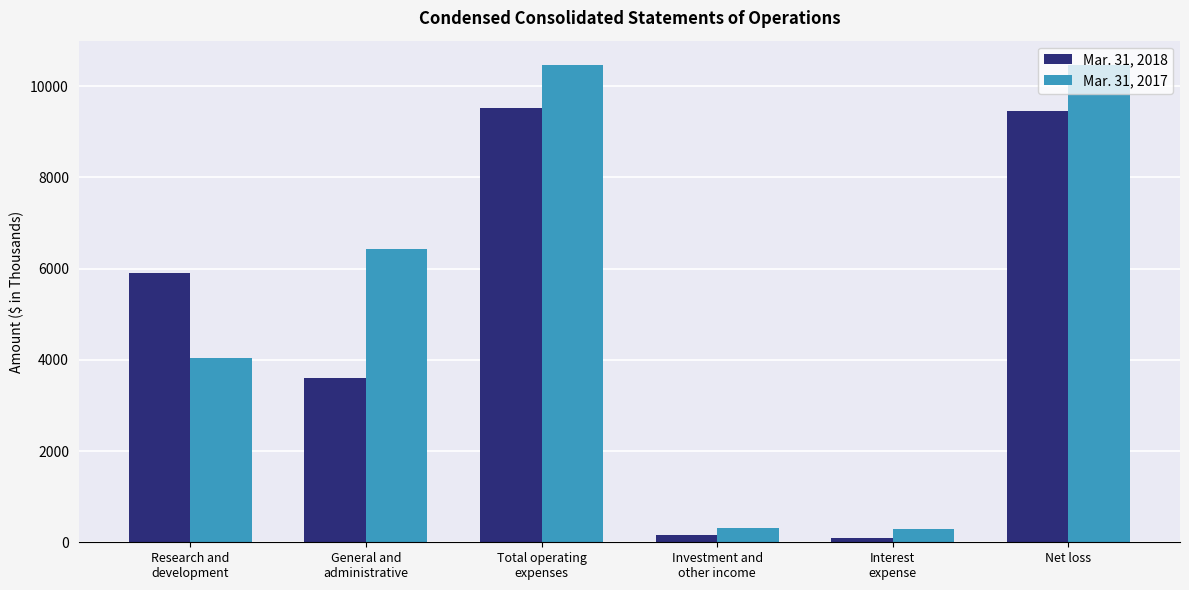

Which series has the largest range (max minus min)?

Mar. 31, 2017